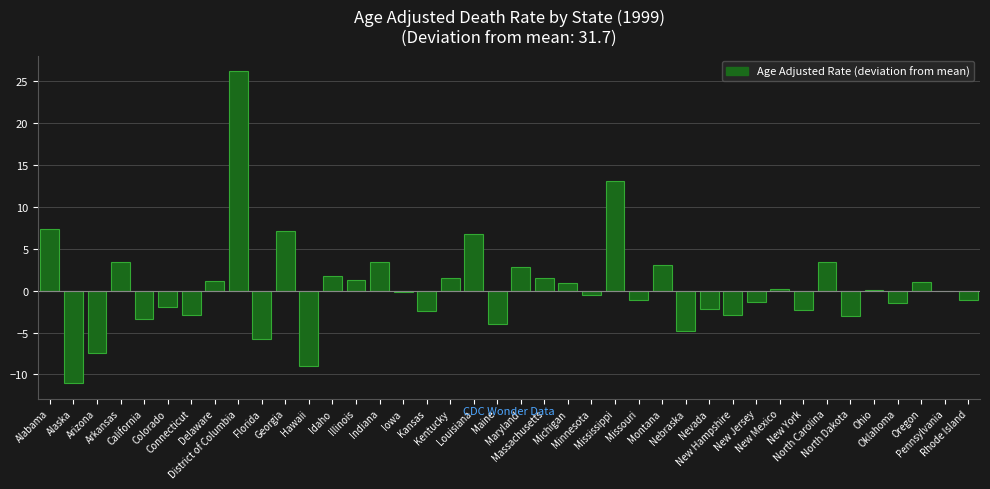

What is the greatest value displayed?

26.2